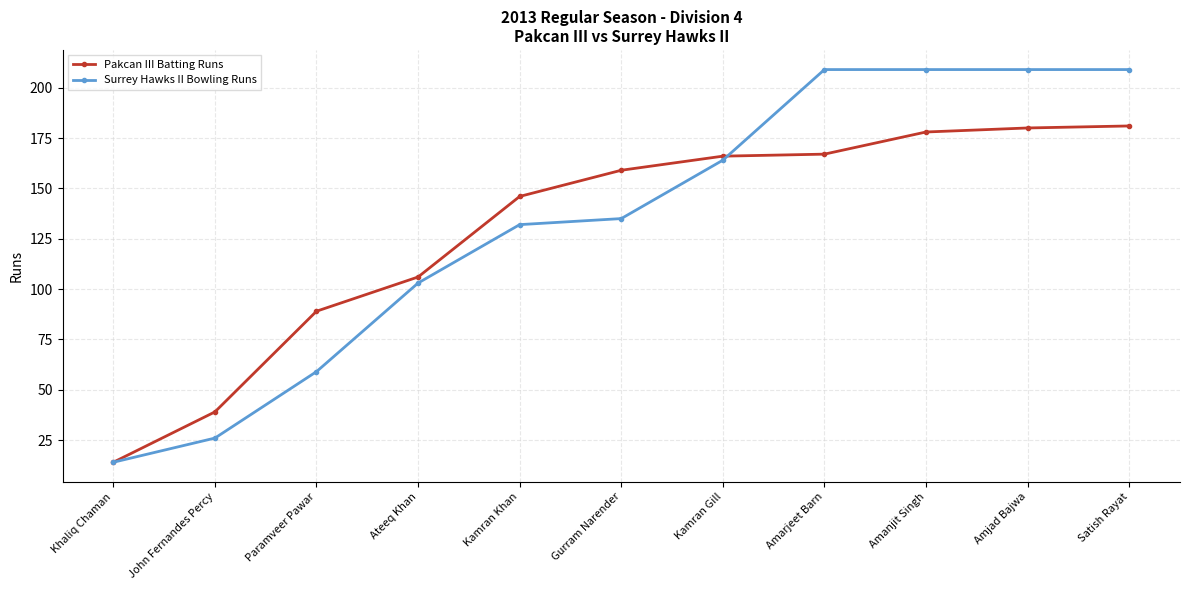

Which series ends up on top after the final intersection of Surrey Hawks II Bowling Runs and Pakcan III Batting Runs?

Surrey Hawks II Bowling Runs